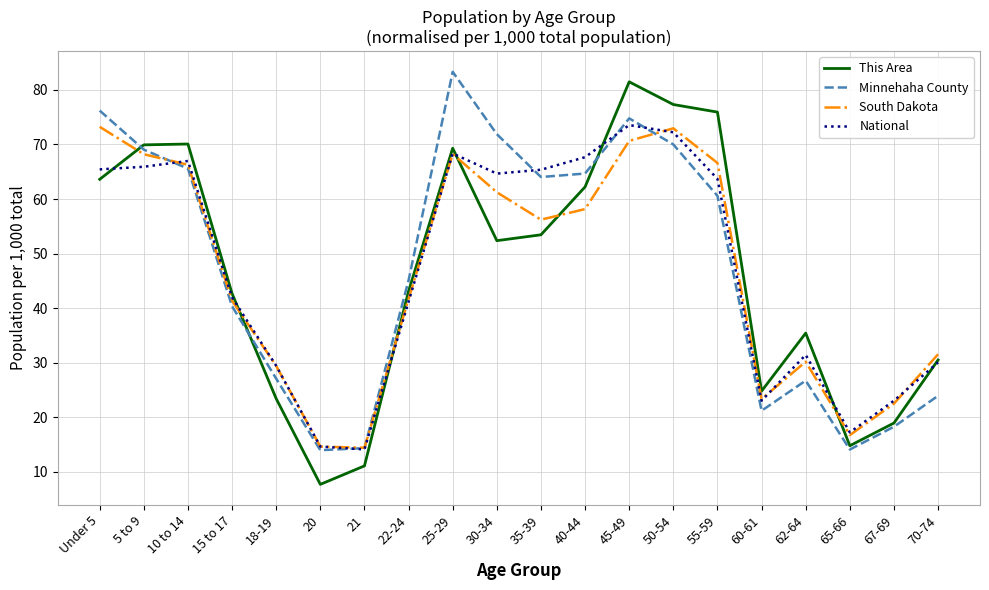

What is the difference between the Minnehaha County values at 10 to 14 and 35-39?

1.5